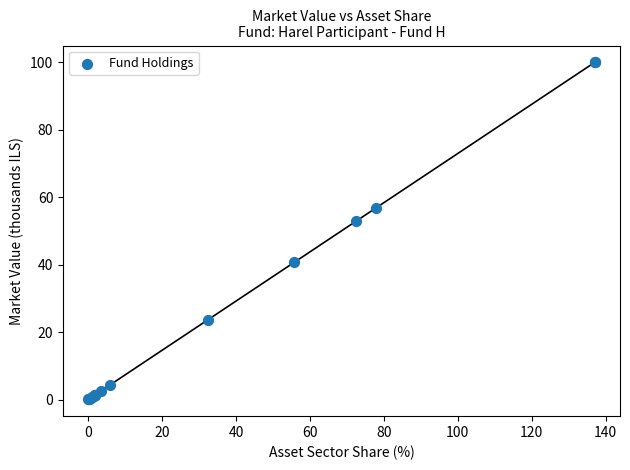

What Y value in the scatter plot is closest to 50?

52.9